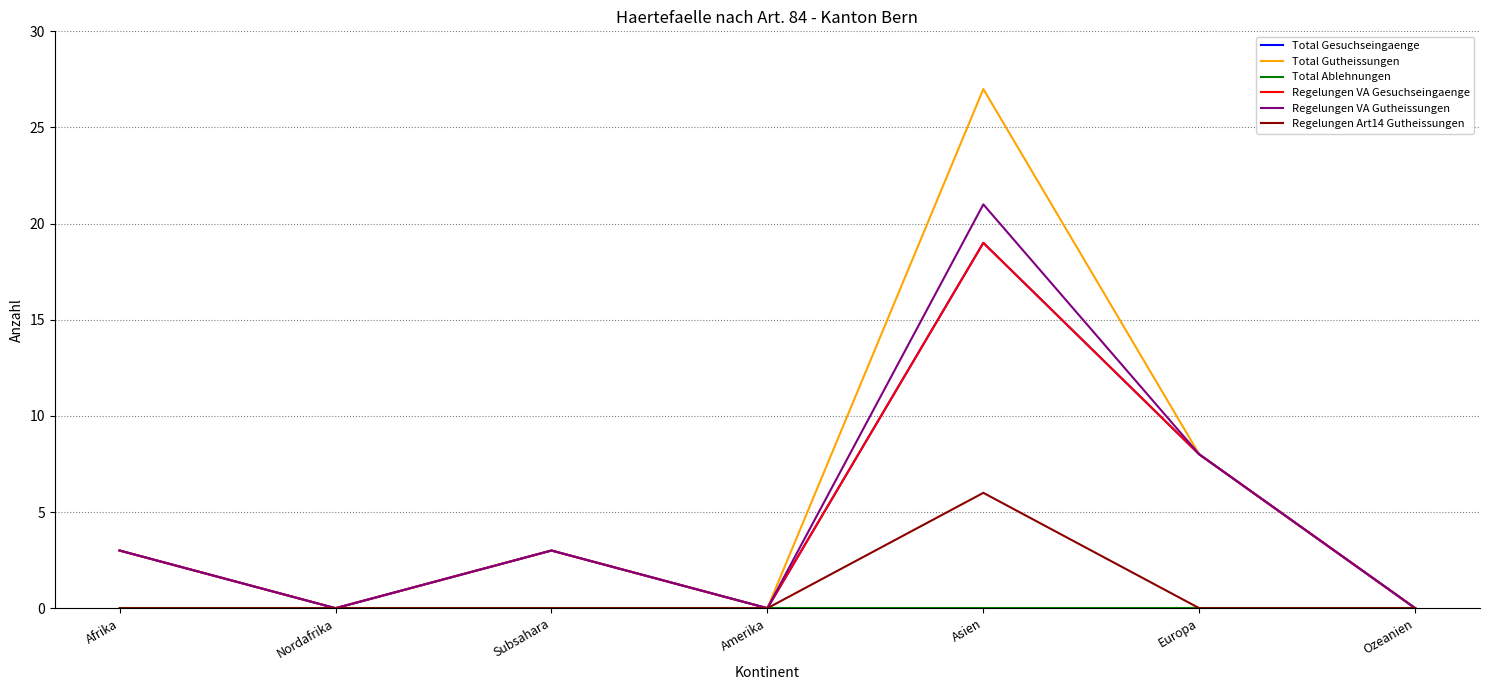

At which label does Total Ablehnungen reach its minimum?

Afrika